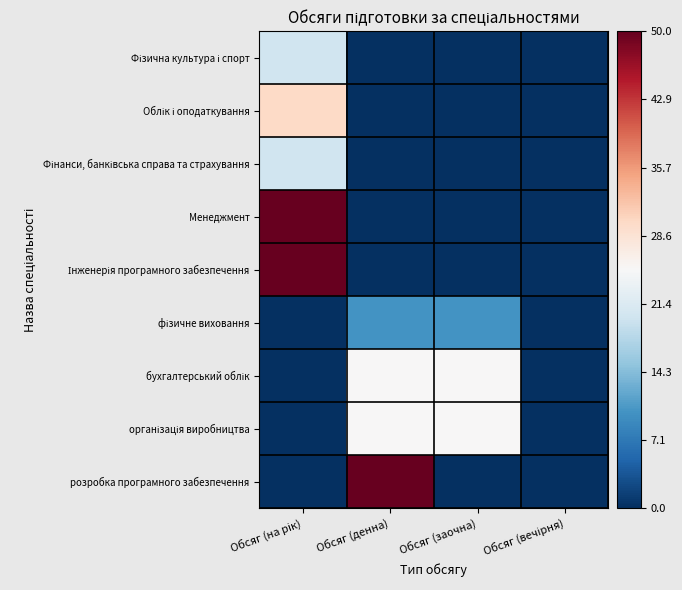

What is the greatest value displayed?

50